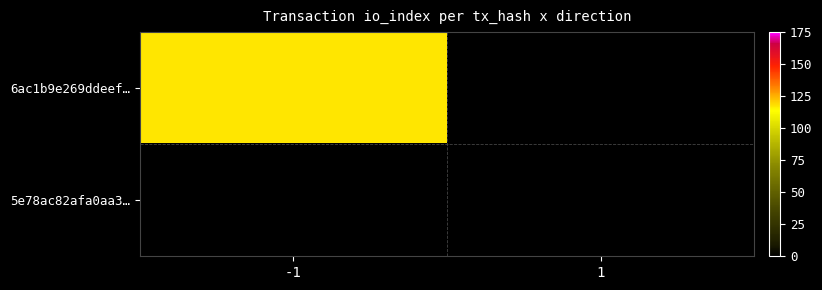

At -1, list the series in order from largest to smallest.

6ac1b9e269ddeef…, 5e78ac82afa0aa3…